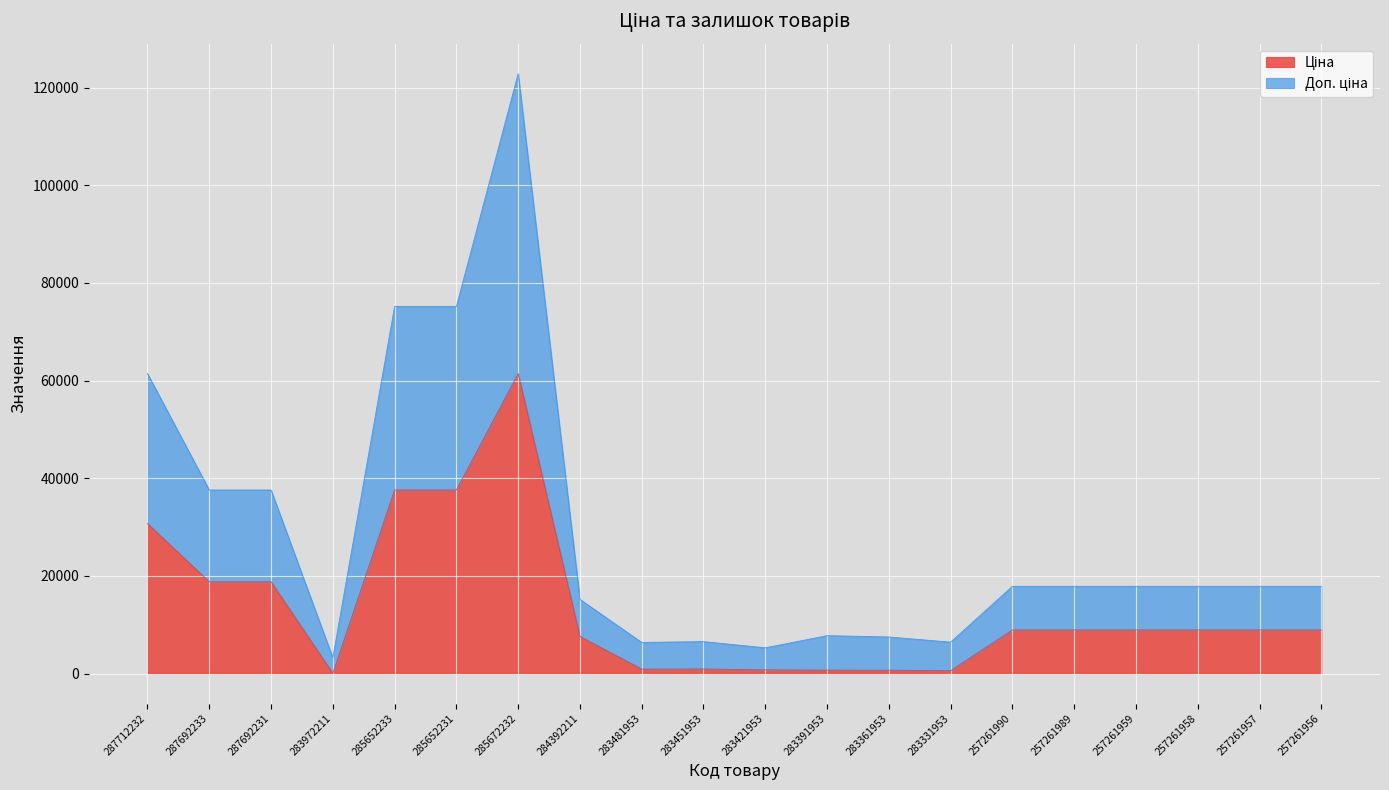

How many data points does each series have?

20